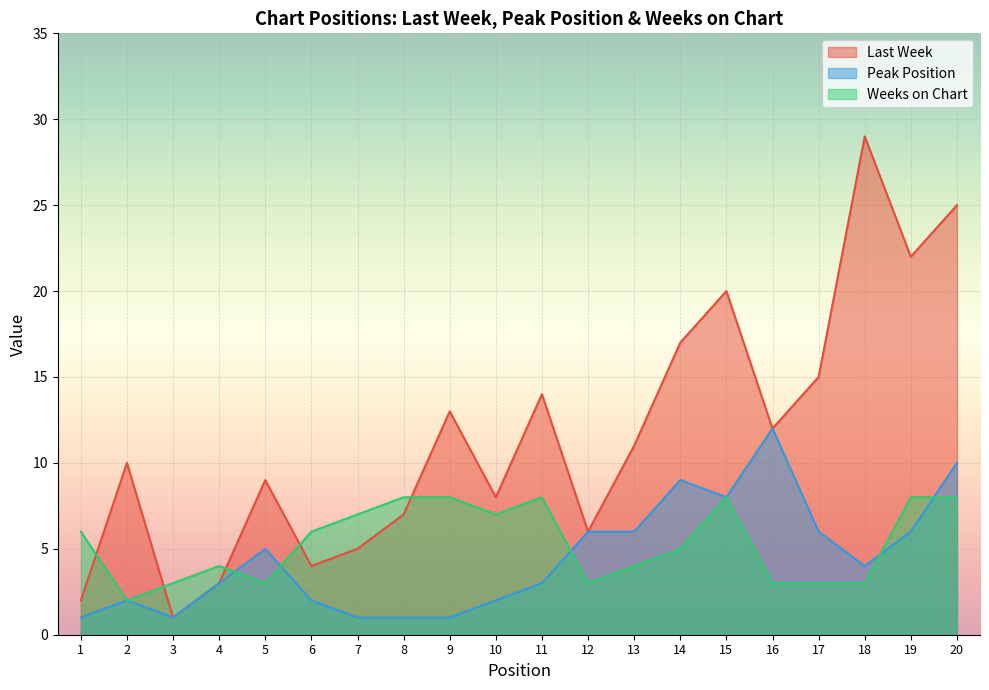

At which category does Peak Position reach its first local valley?

3